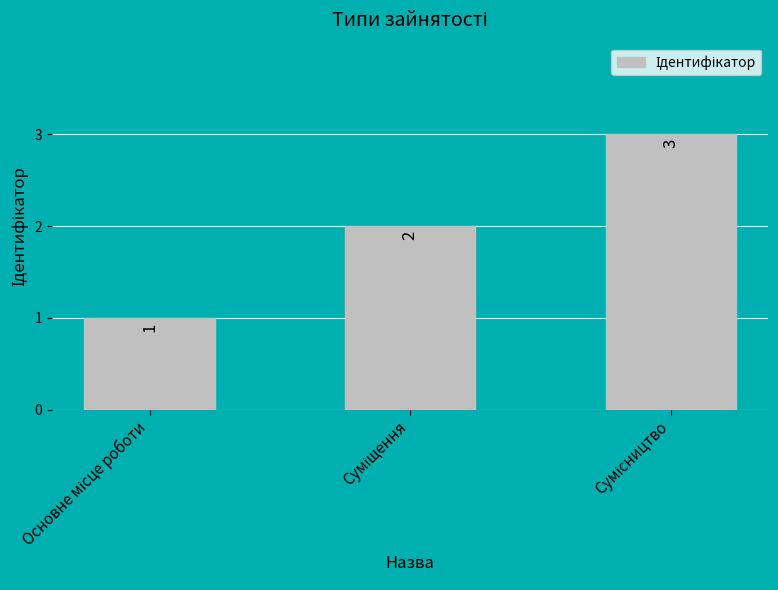

What is the maximum value shown in the chart?

3